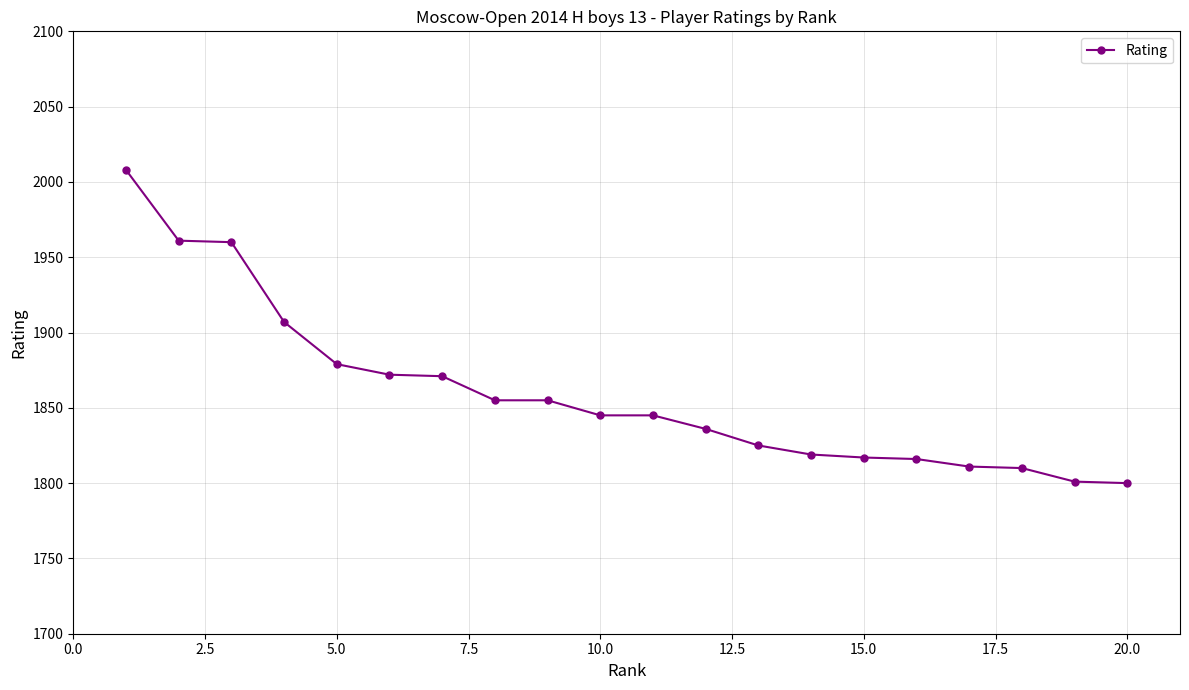

What is the value of the 8th point from the left?

1855